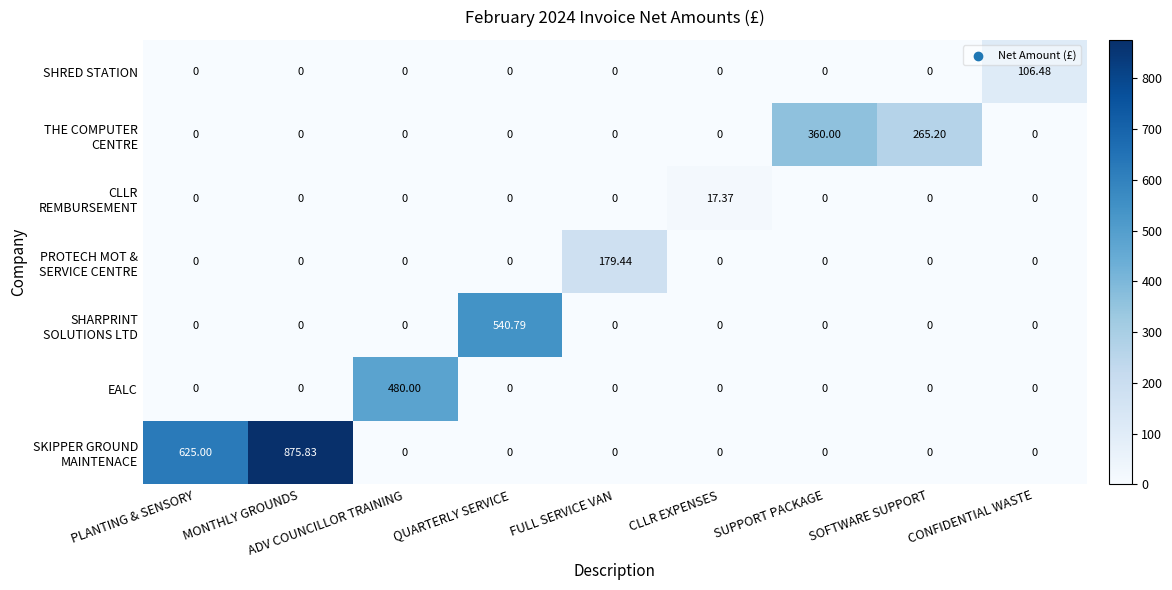

Which category has the highest value across all series?

MONTHLY GROUNDS